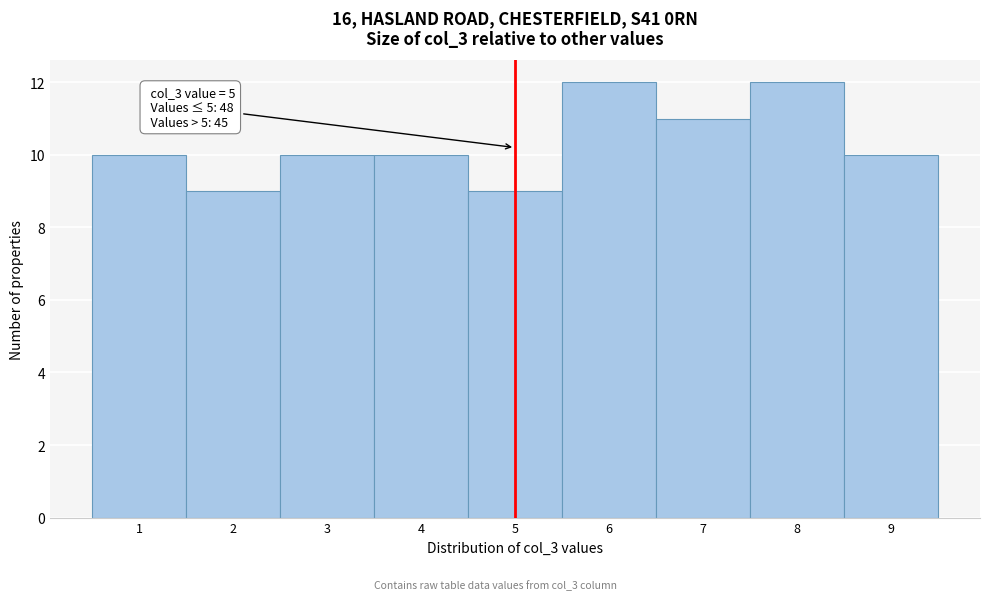

Reading left to right, list all the values displayed in this chart.

10	9	10	10	9	12	11	12	10